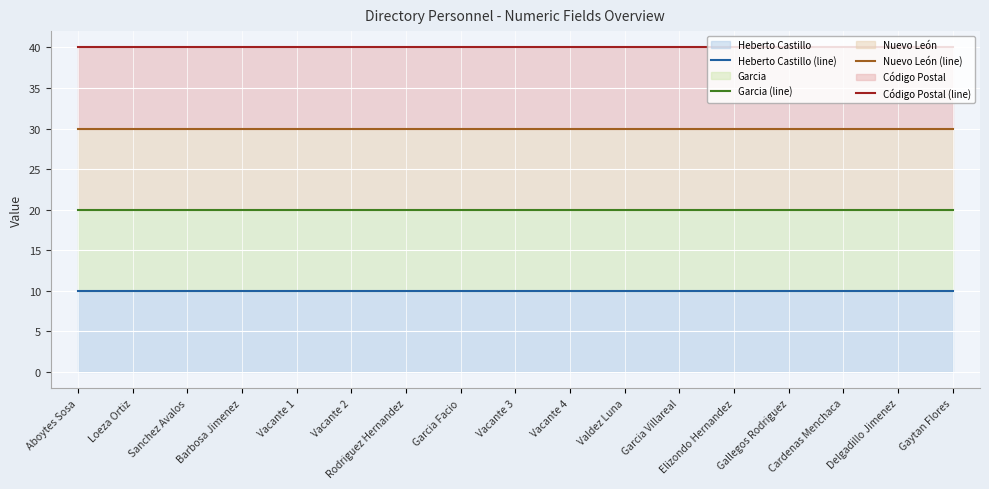

At which category is the sum across all series the highest?

Aboytes Sosa